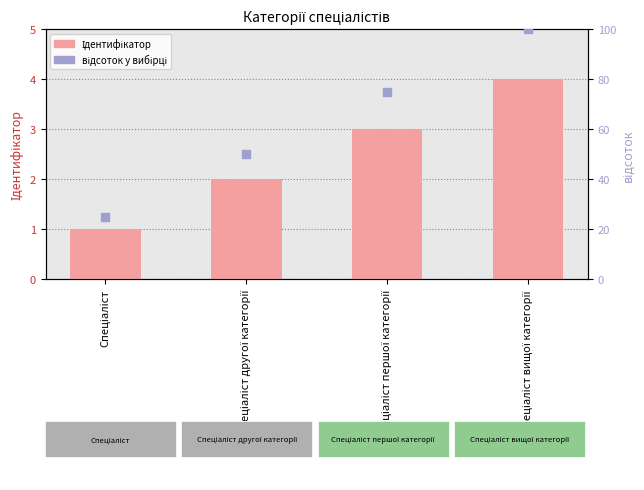

Is the value of Ідентифікатор at Спеціаліст вищої категорії greater than the value of відсоток у вибірці at Спеціаліст вищої категорії?

No